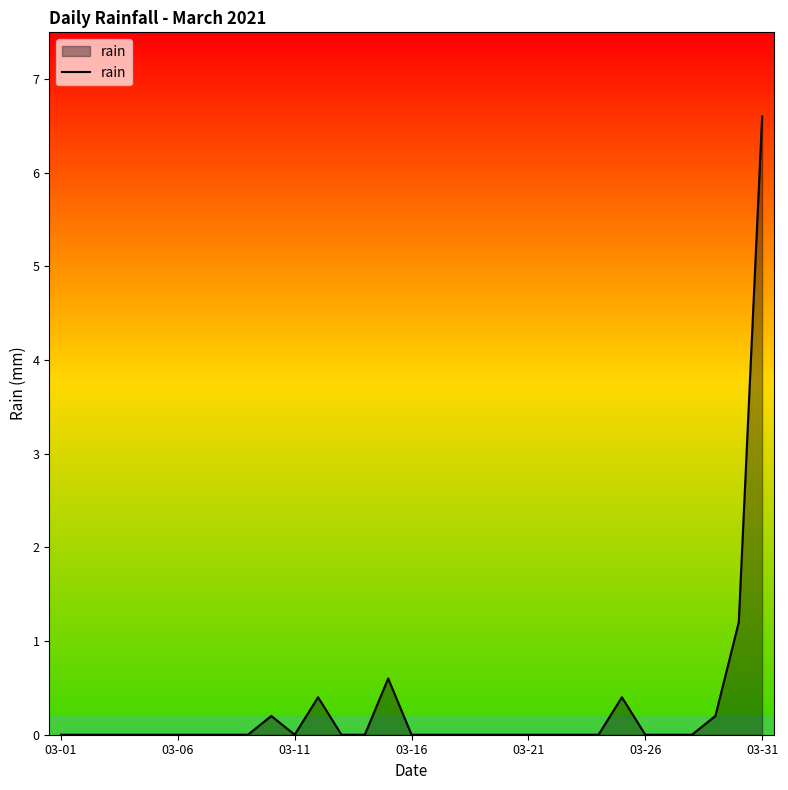

What is the difference between the second highest and minimum values?

1.2